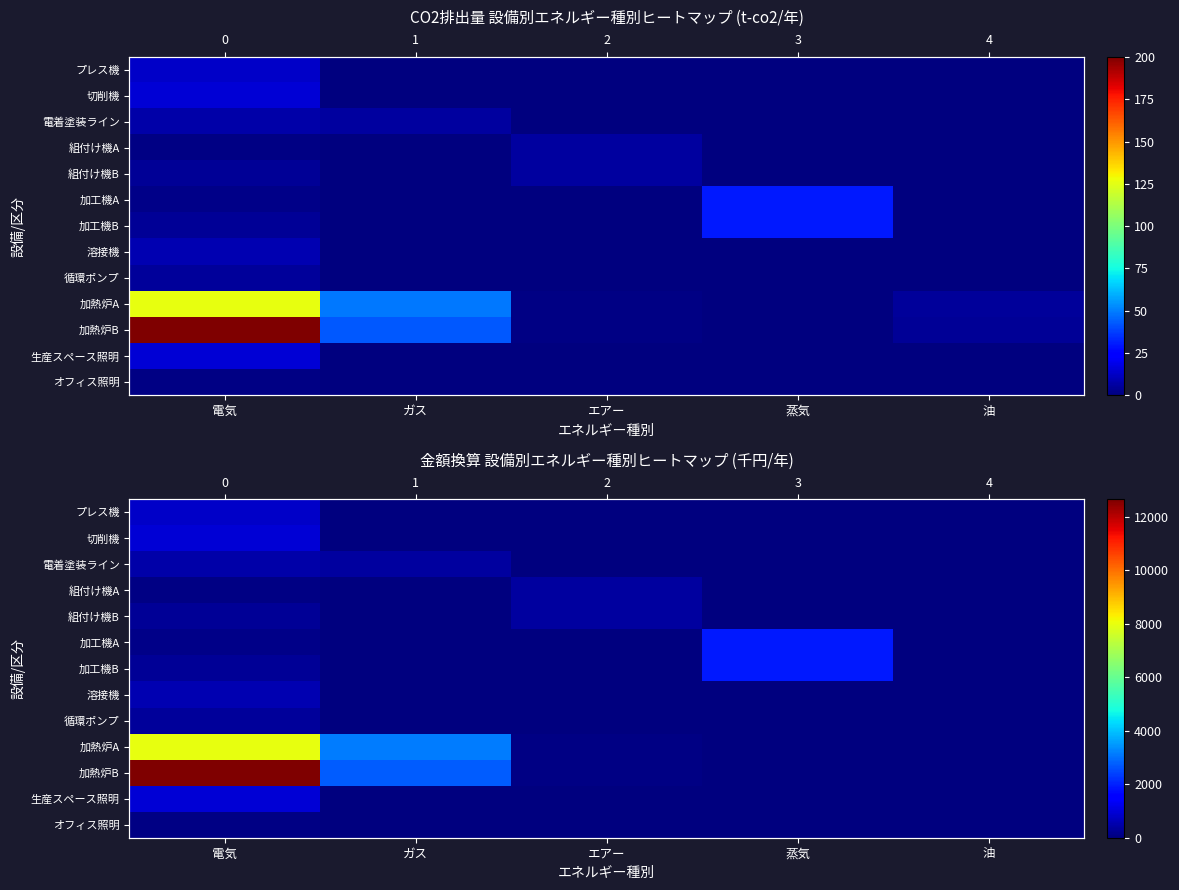

Which has a higher value, 油 or ガス?

油